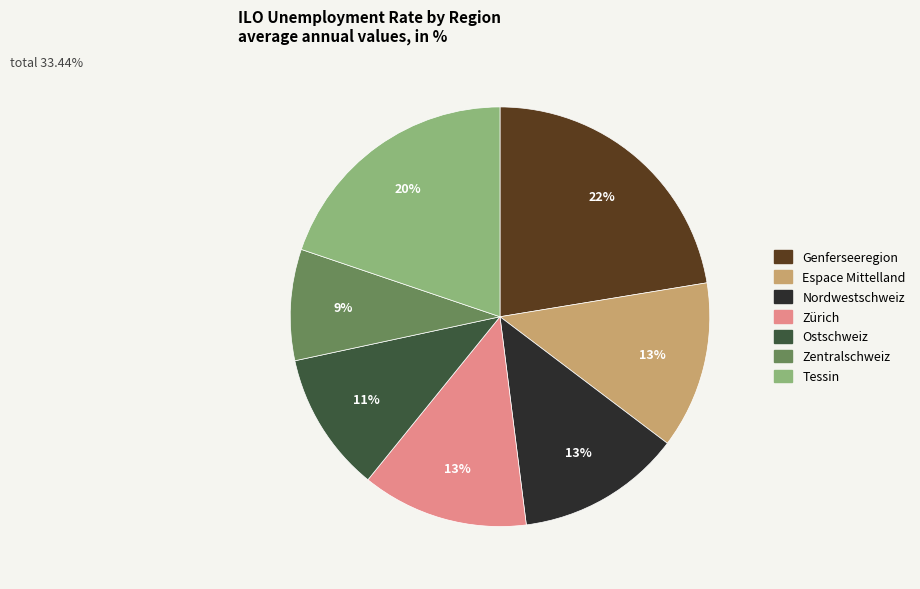

Combined, do Genferseeregion and Espace Mittelland account for over 50%?

No